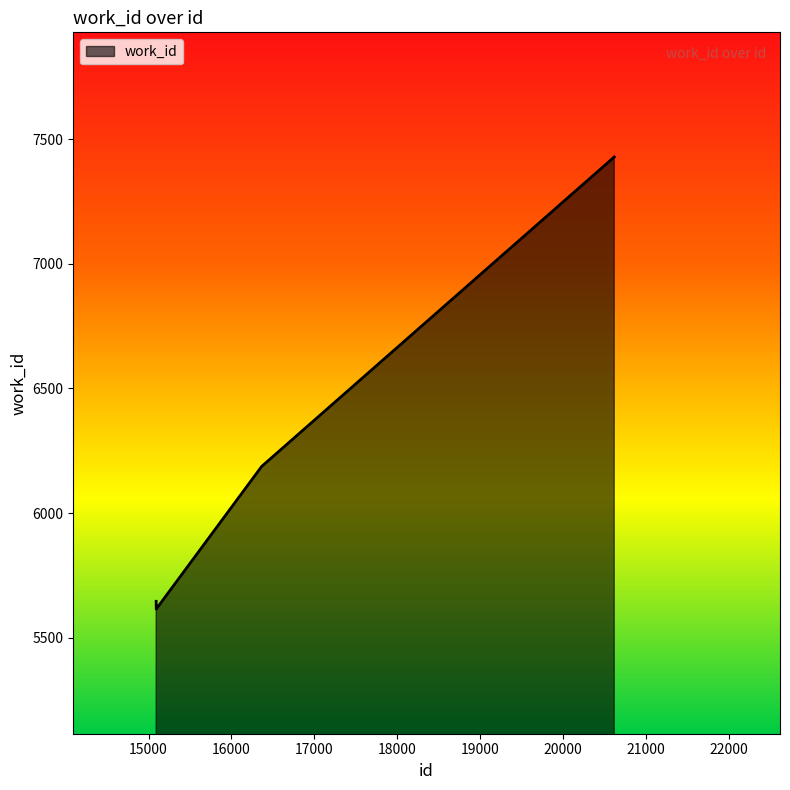

Reading left to right, list all the values displayed in this chart.

5646	5615	6187	7428